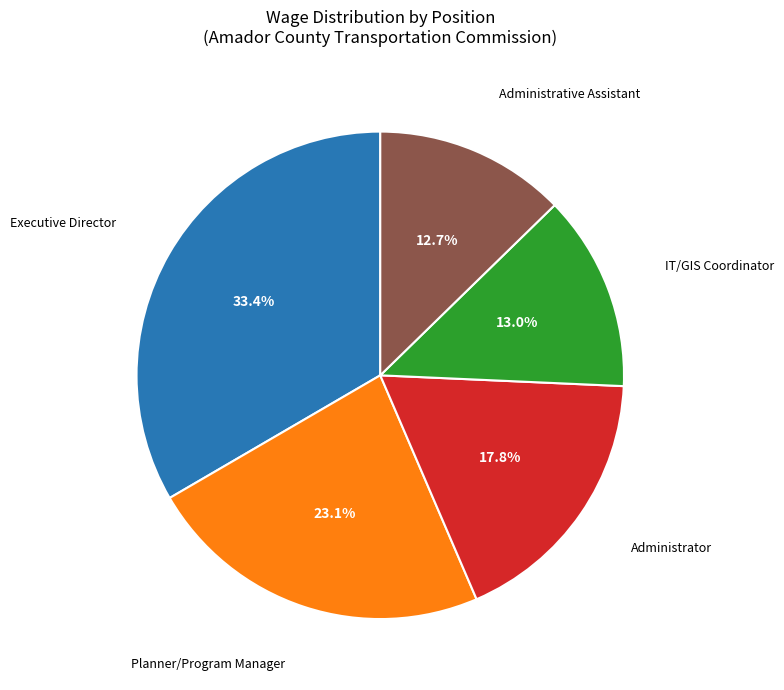

Is there a majority slice in this chart?

No